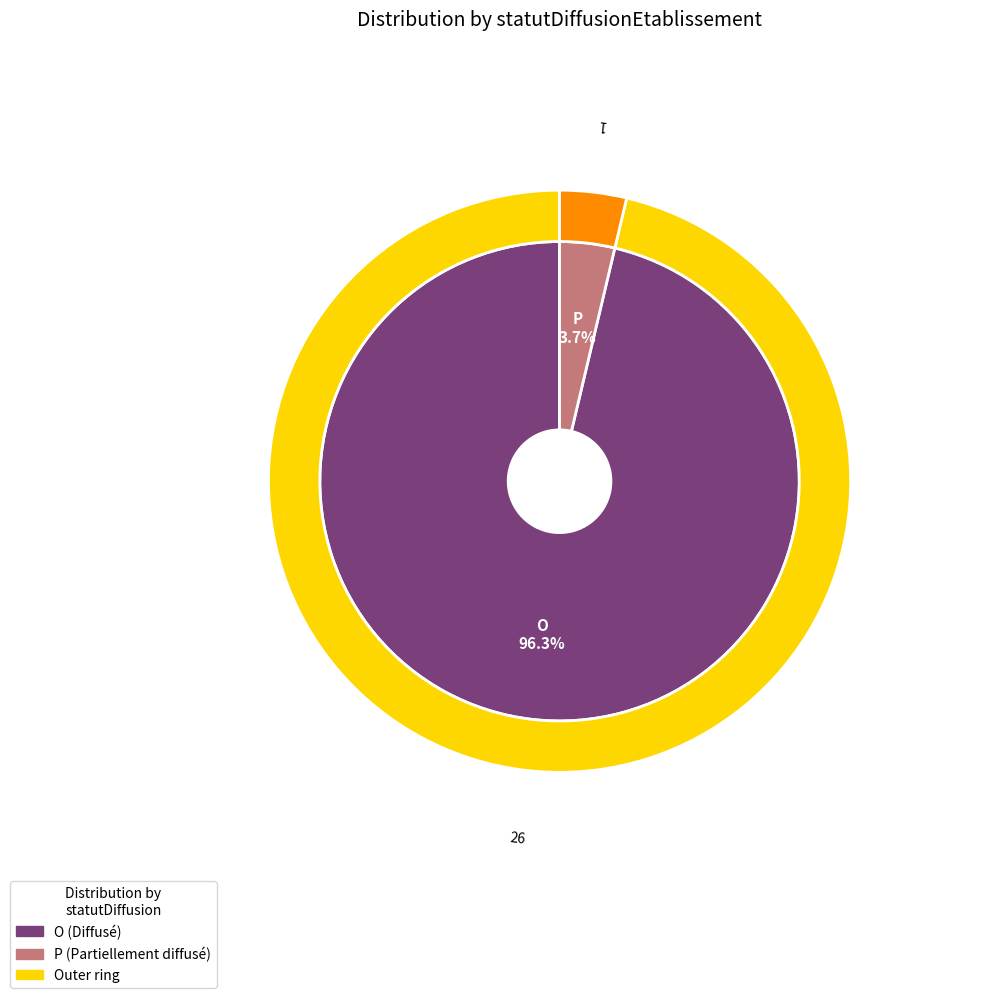

Which slice is the smallest?

P